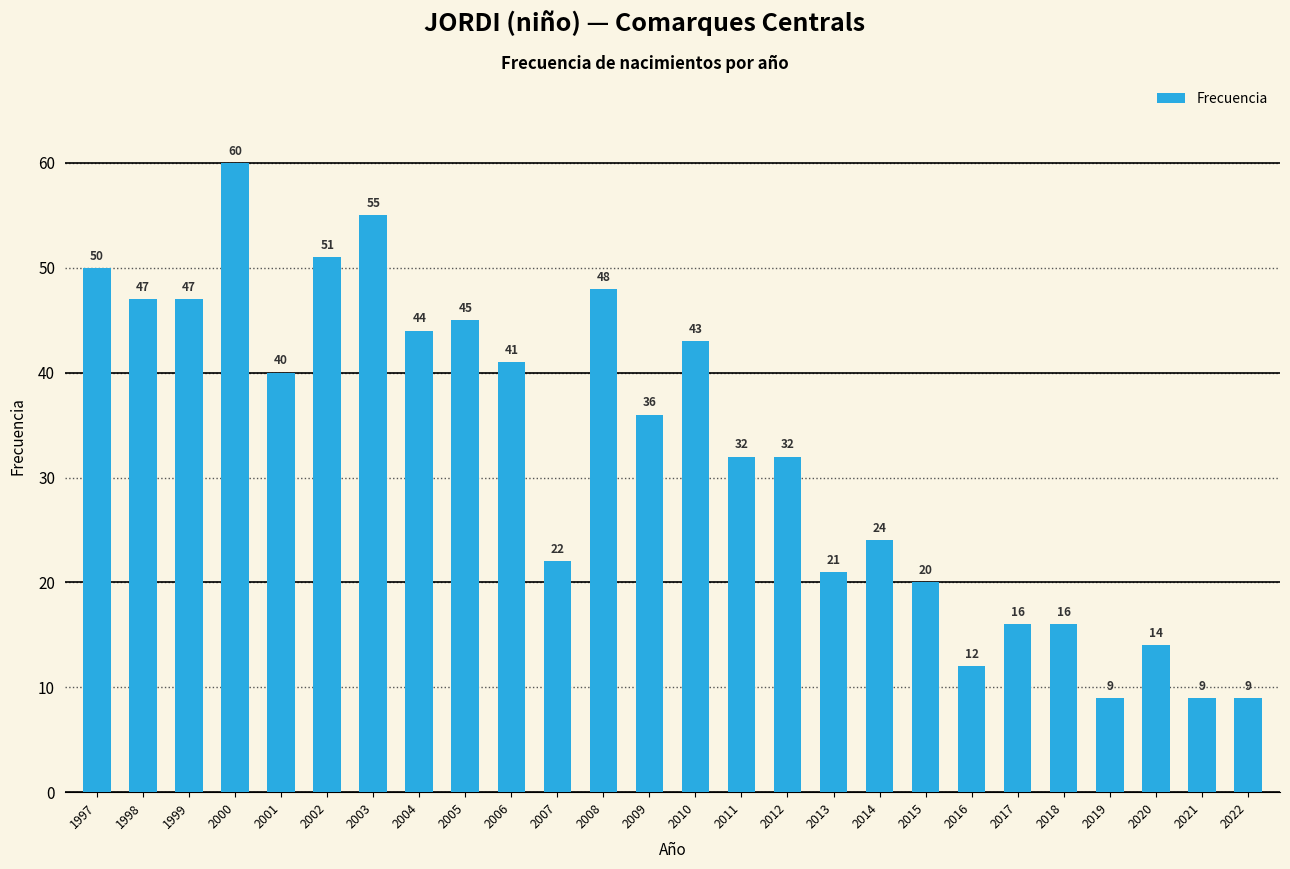

Count the number of data series in this chart.

1